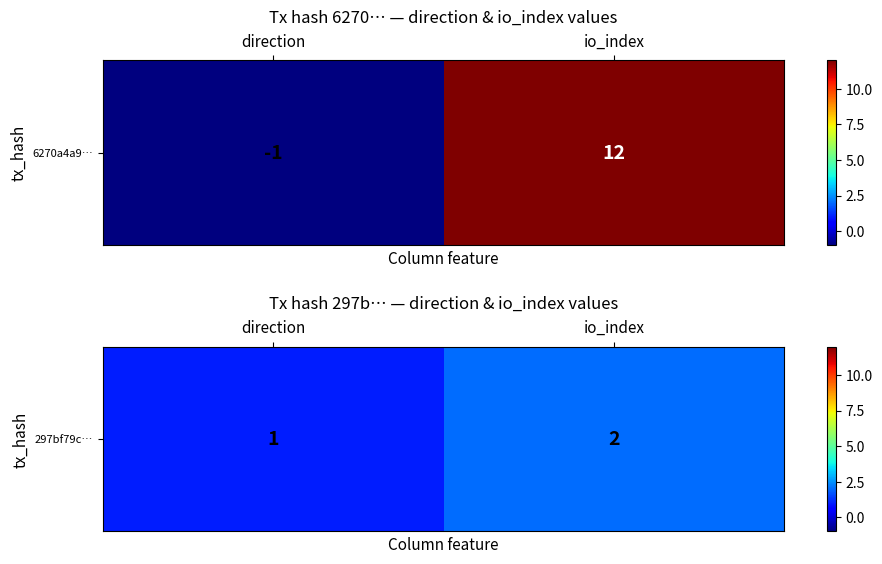

Is it true that the value at io_index is 2?

True